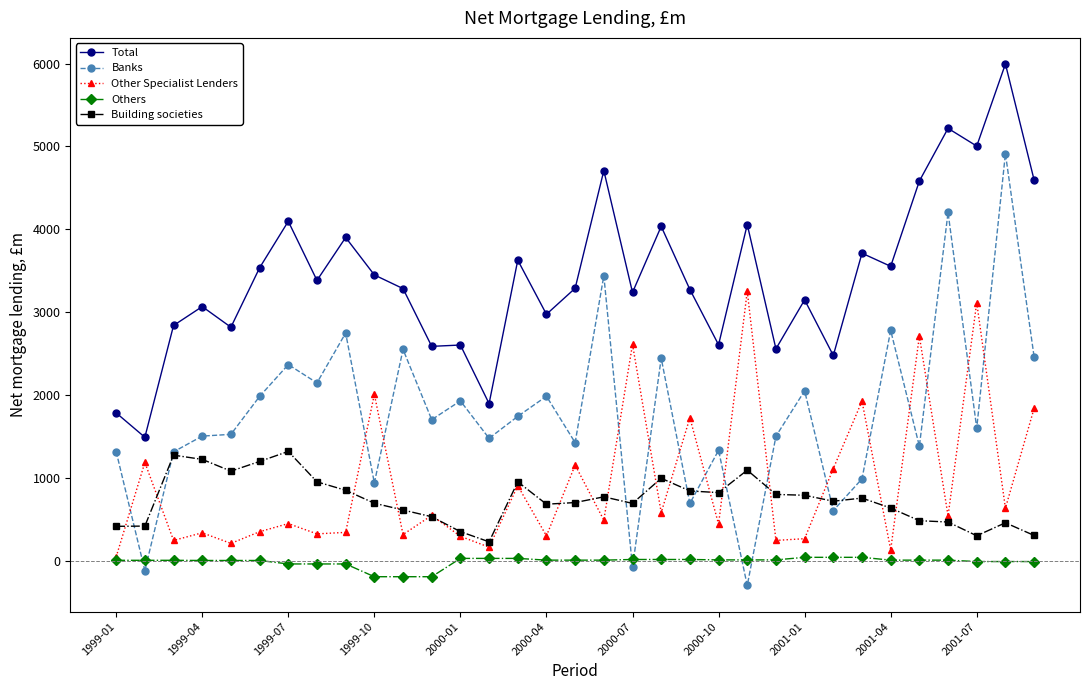

True or false: Building societies has more than 1 interior local peaks.

True